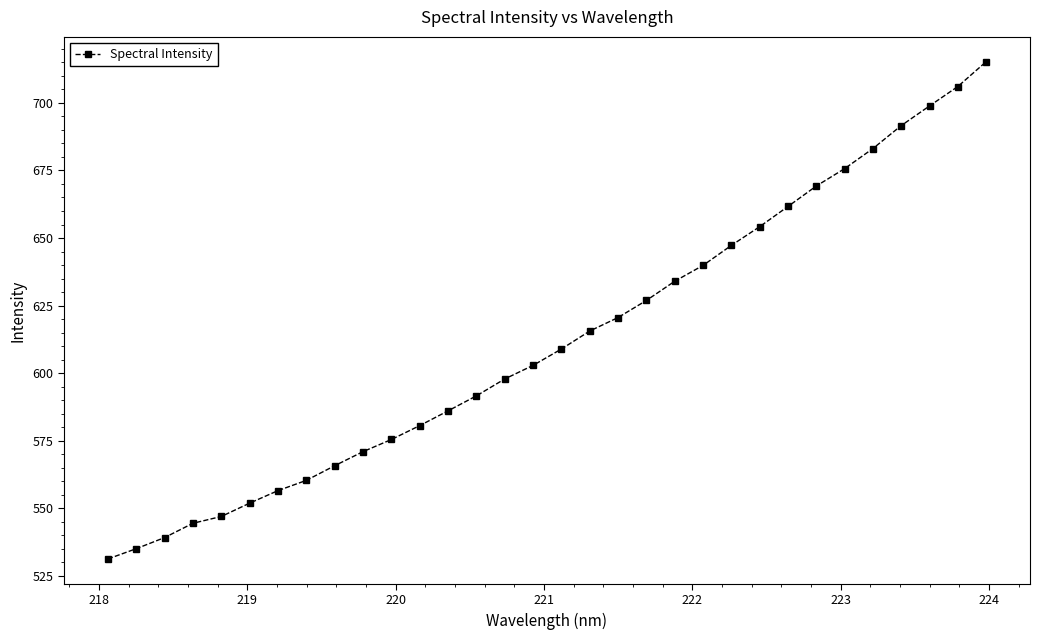

What is the greatest value displayed?

715.2